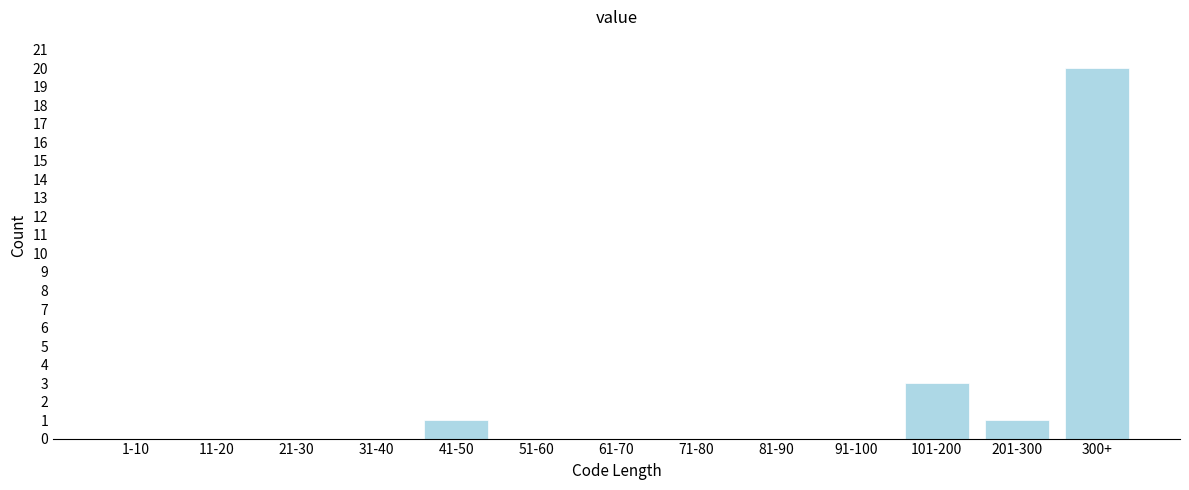

Reading left to right, transcribe all the data shown in this chart.

1-10=0	11-20=0	21-30=0	31-40=0	41-50=1	51-60=0	61-70=0	71-80=0	81-90=0	91-100=0	101-200=3	201-300=1	300+=20